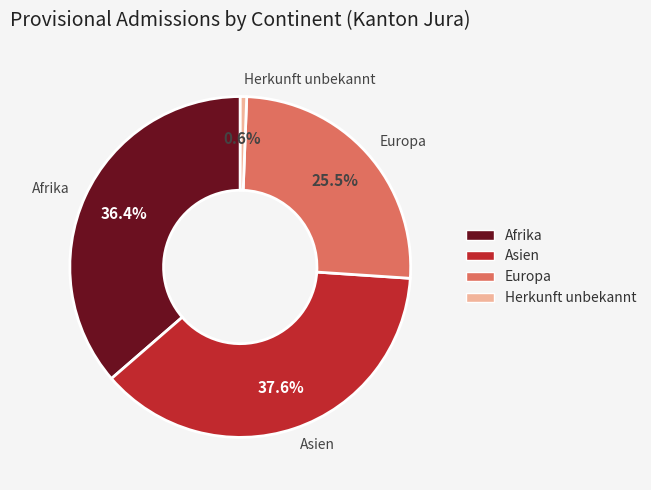

Does any single category account for the majority?

No